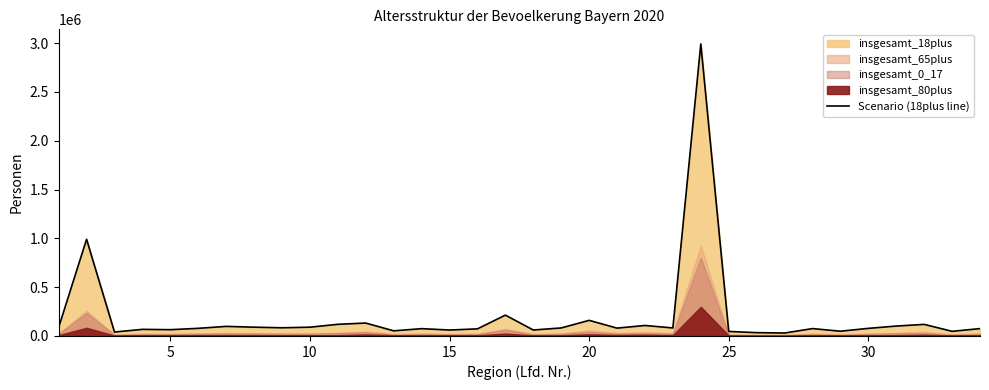

Approximately how many times larger is the value at 30 compared to 15?

1.4